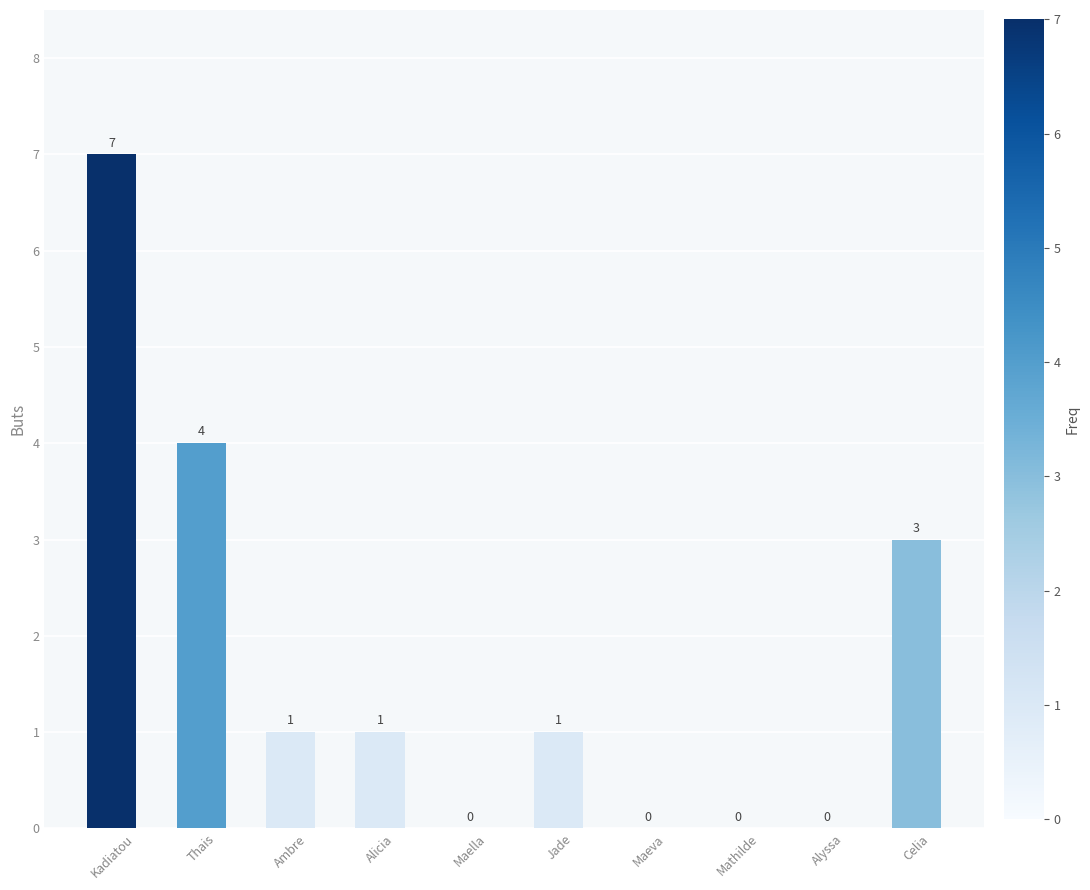

What is the change in value from Maella to Jade?

+1